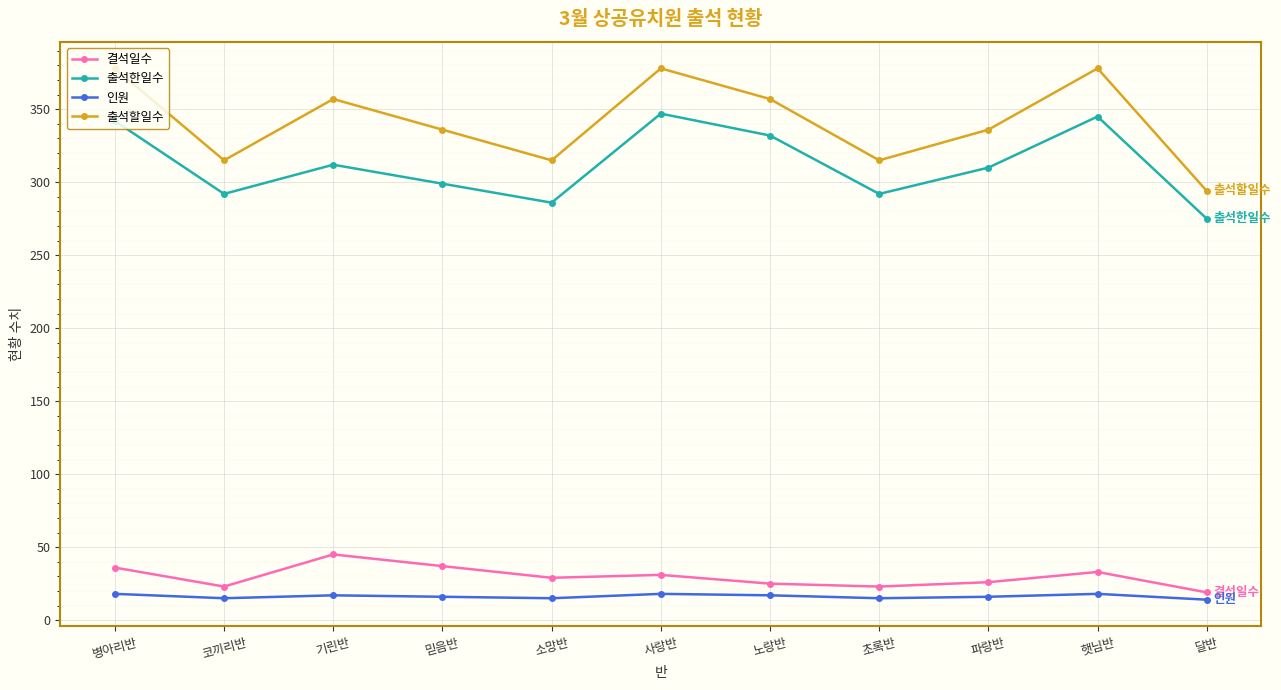

What is the highest value of the 출석한일수 series?

347